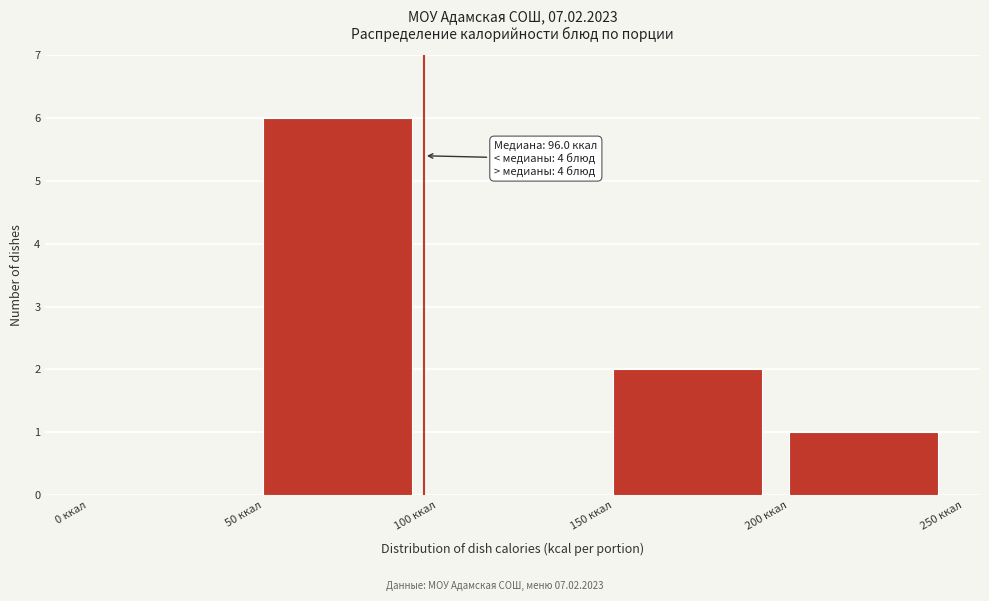

Over which range of the x-axis is the bar tallest?

50 to 100